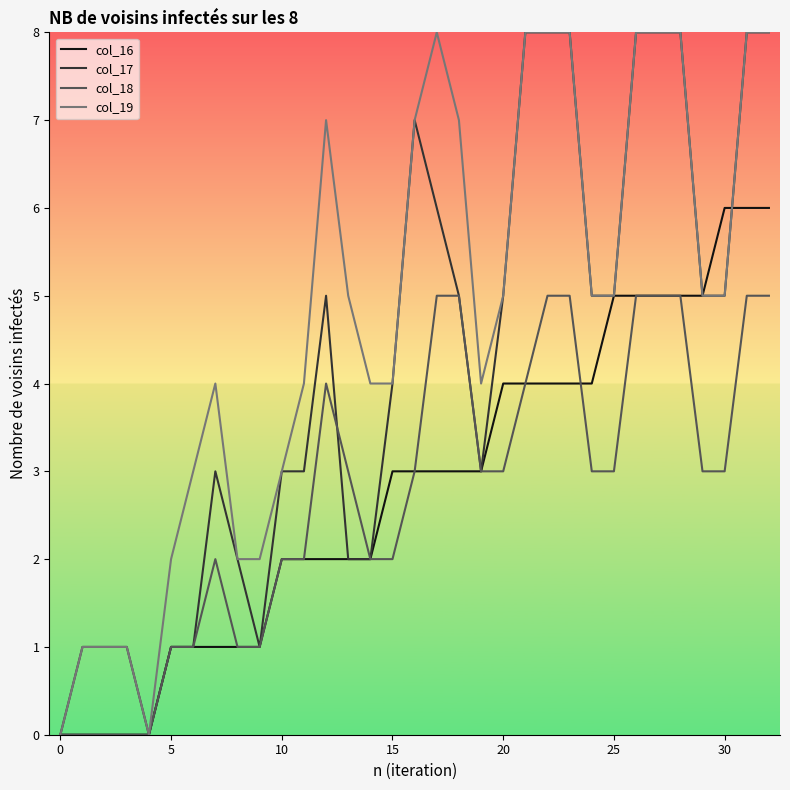

What is the maximum value for col_16?

6